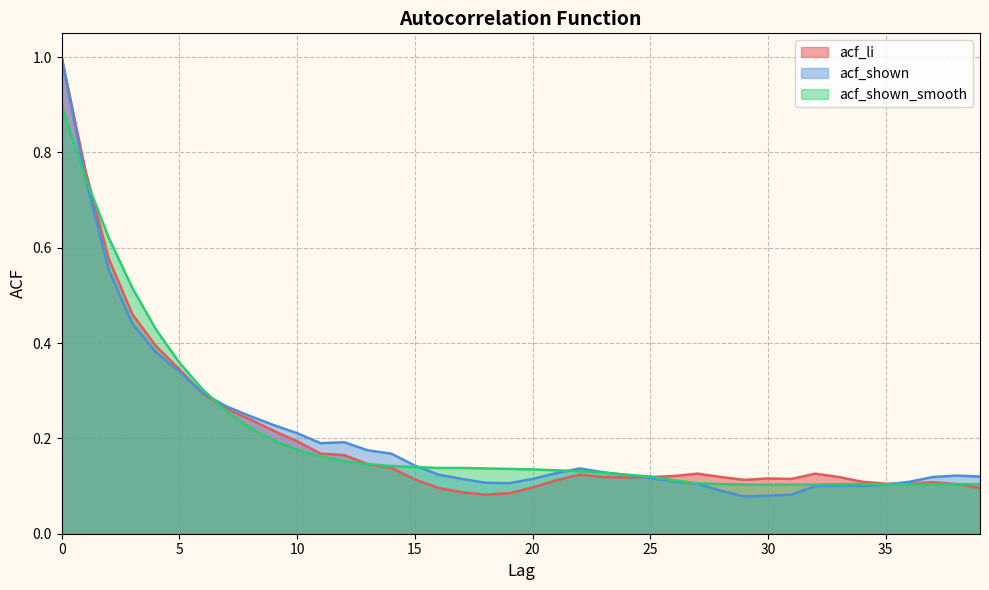

At which label is acf_shown closest to 0?

29